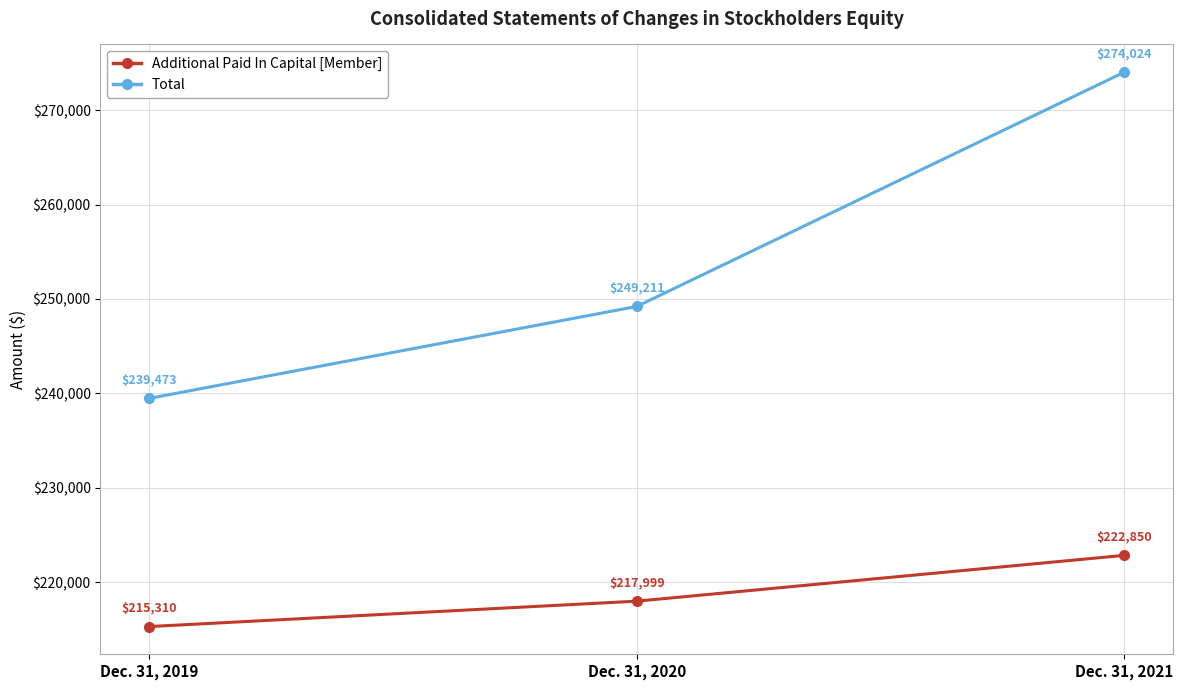

Does the chart display data point markers on the line(s)?

Yes